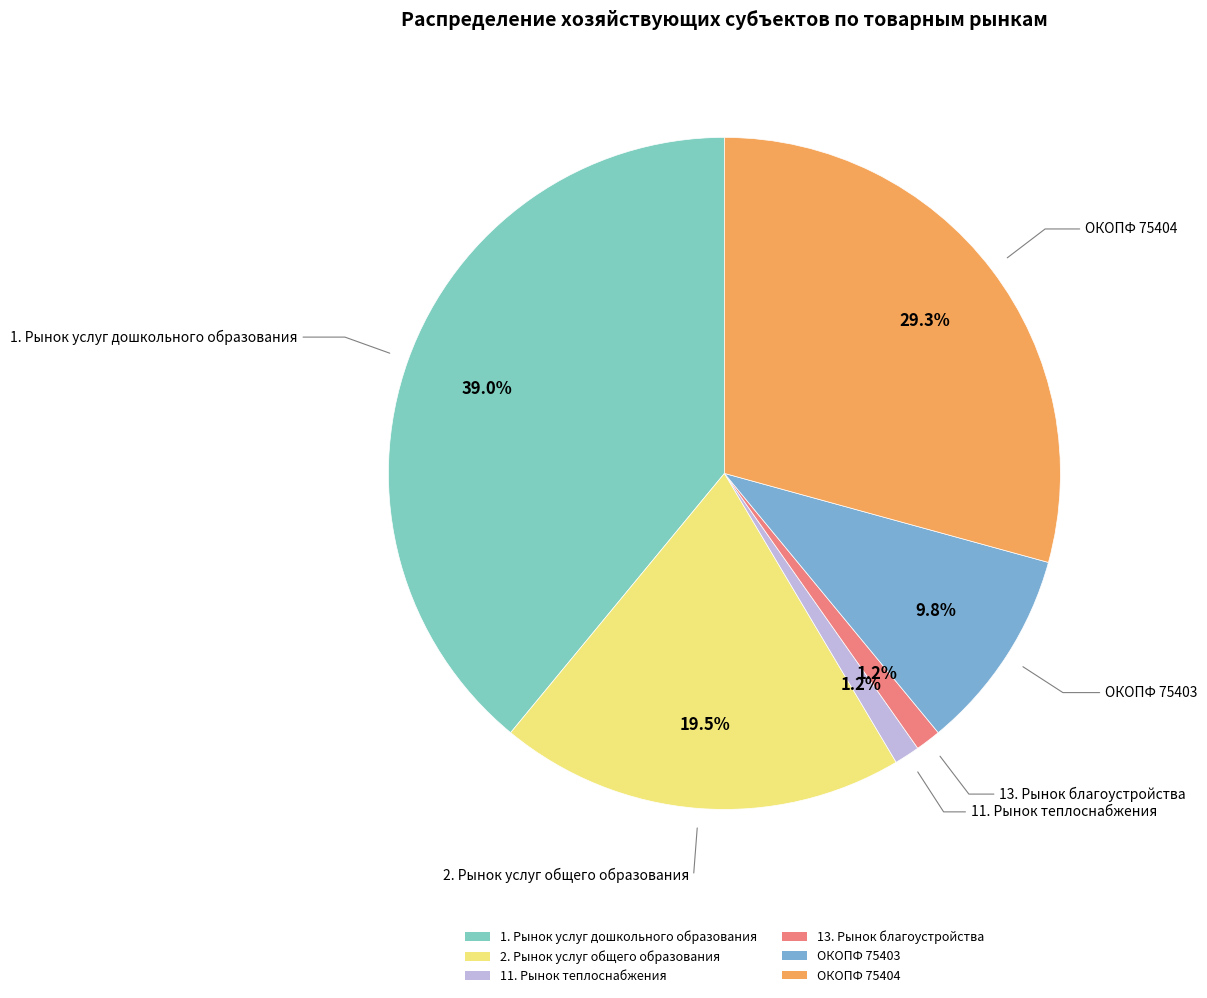

Does ОКОПФ 75403 account for over 50% of the chart?

No